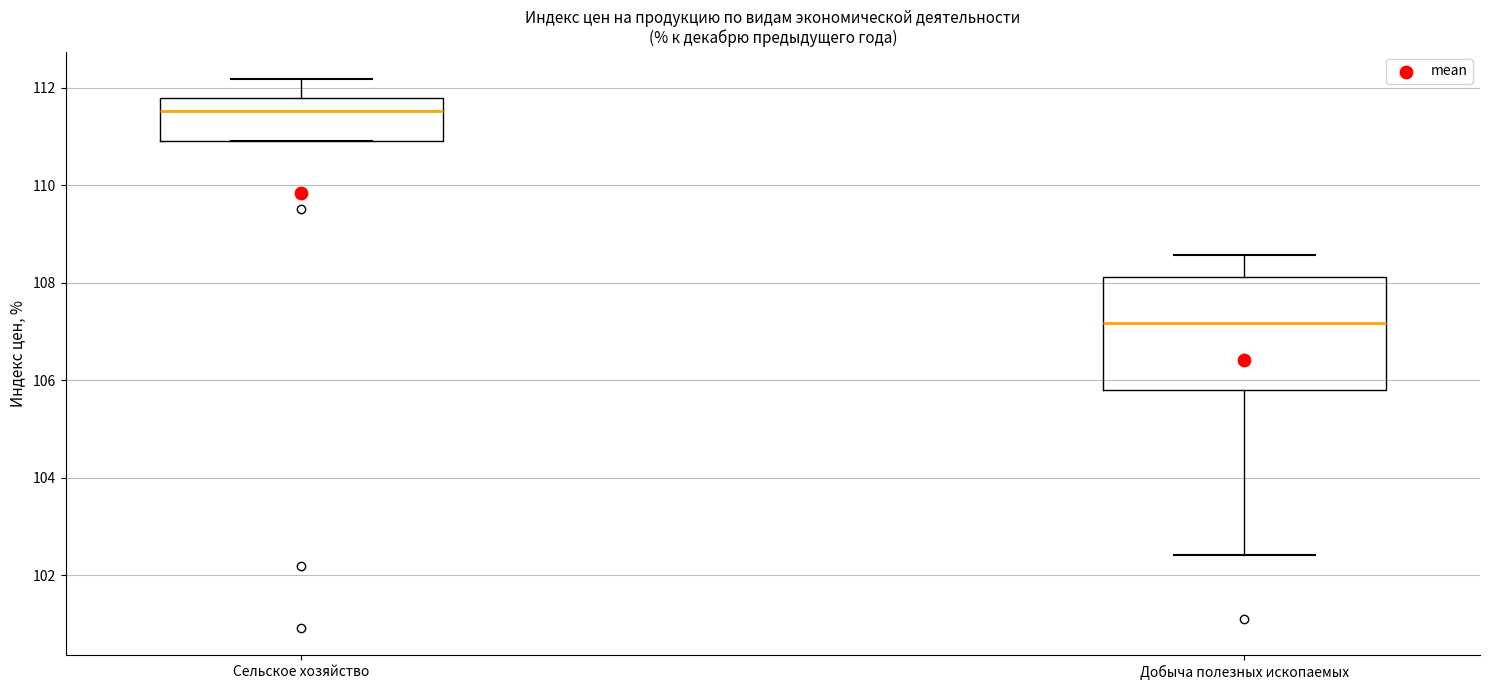

Which box's median line is the highest?

Сельское хозяйство